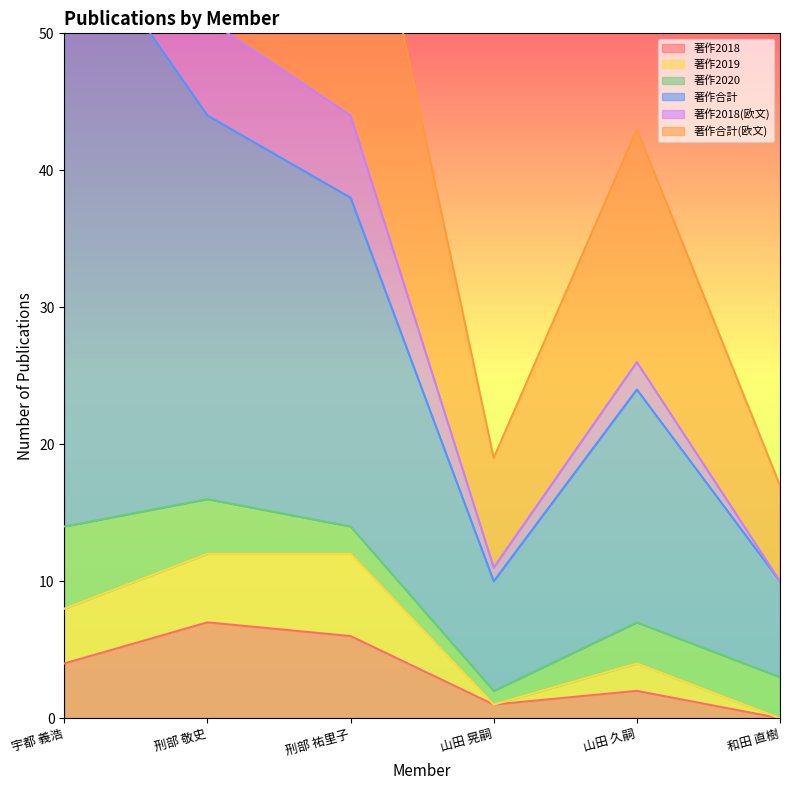

At which label does 著作合計(欧文) reach its minimum?

山田 晃嗣